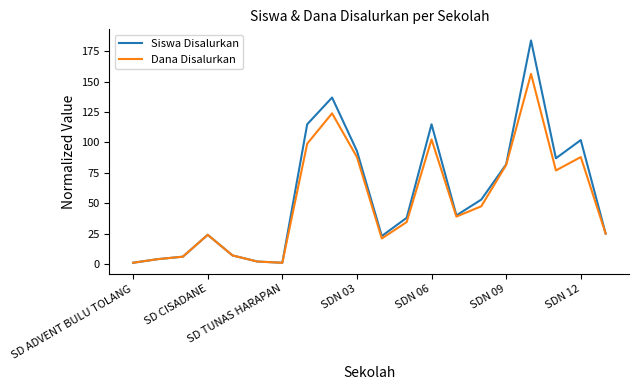

Rank the series by their maximum value, from lowest to highest.

Dana Disalurkan, Siswa Disalurkan